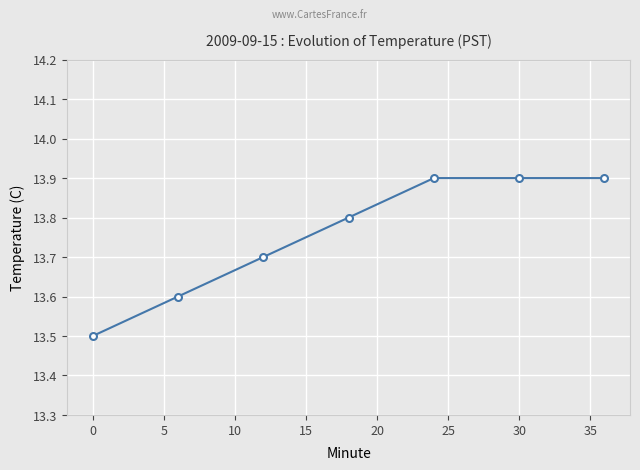

How many lines are shown in the chart?

1